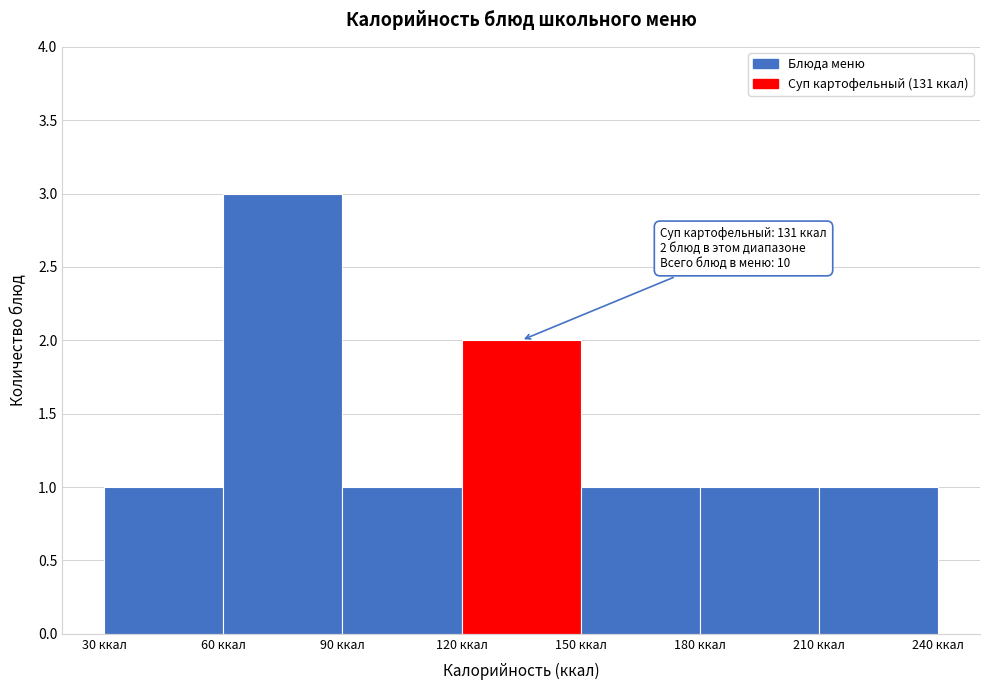

Over which range of the x-axis is the bar tallest?

60 to 90